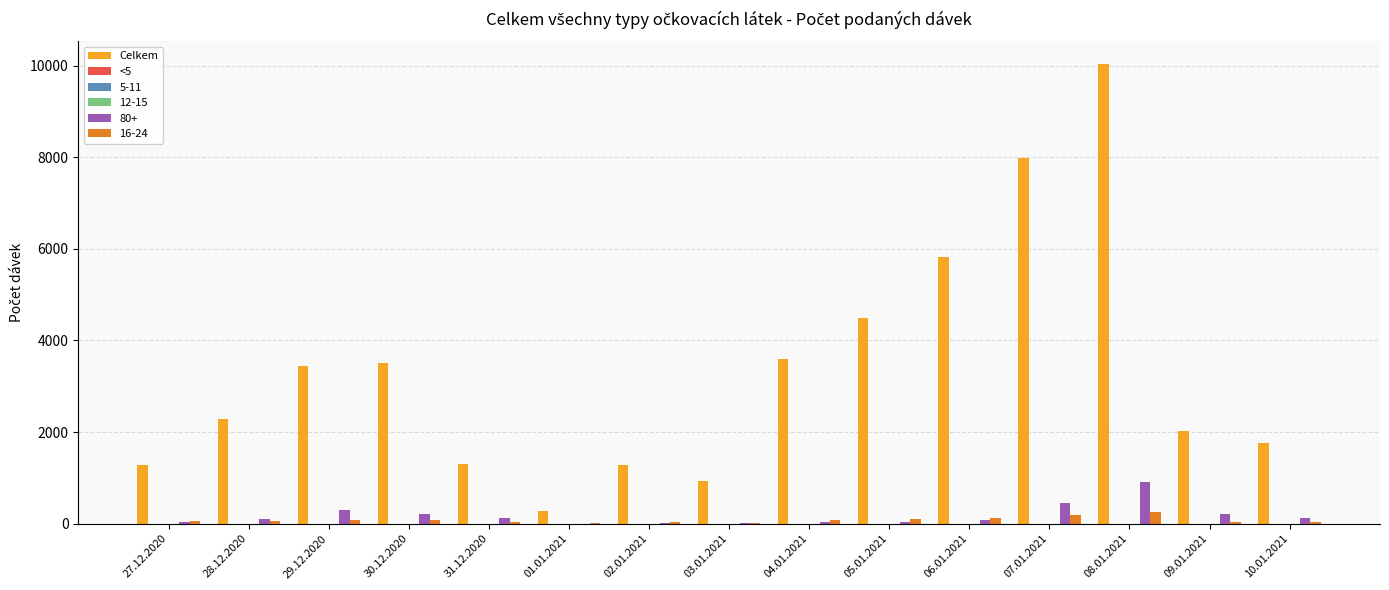

Are the bars grouped side by side (vs. stacked)?

Yes